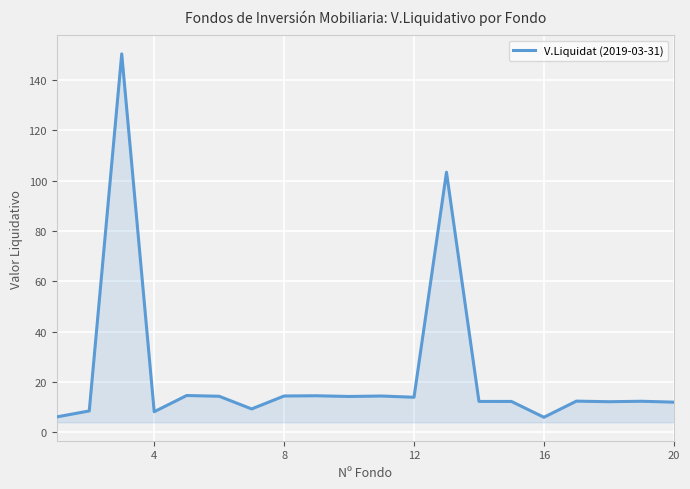

What is the maximum value shown in the chart?

150.4